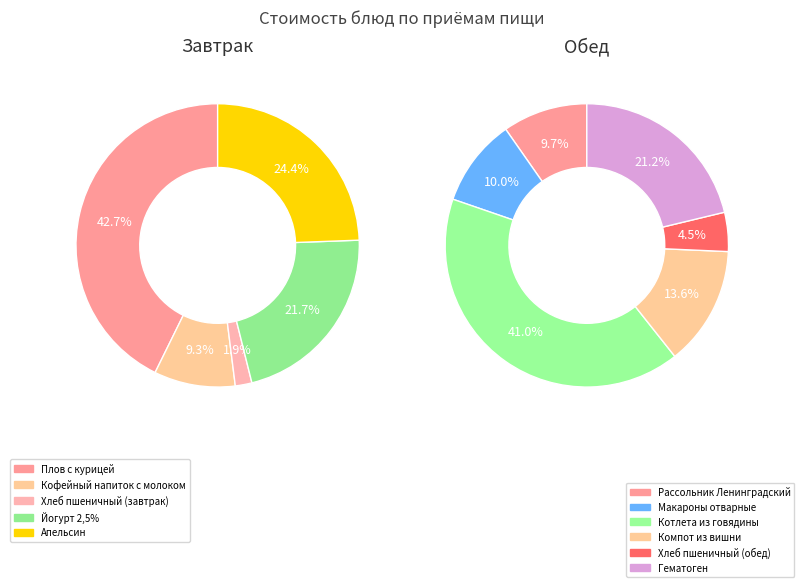

Which category has the smallest portion of the pie?

Хлеб пшеничный (завтрак)